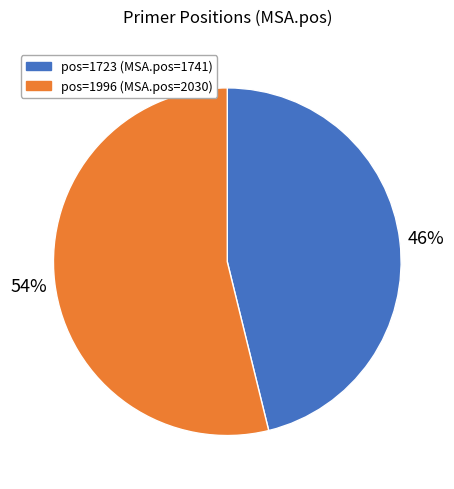

To the nearest percent, what is the average slice percentage?

50%